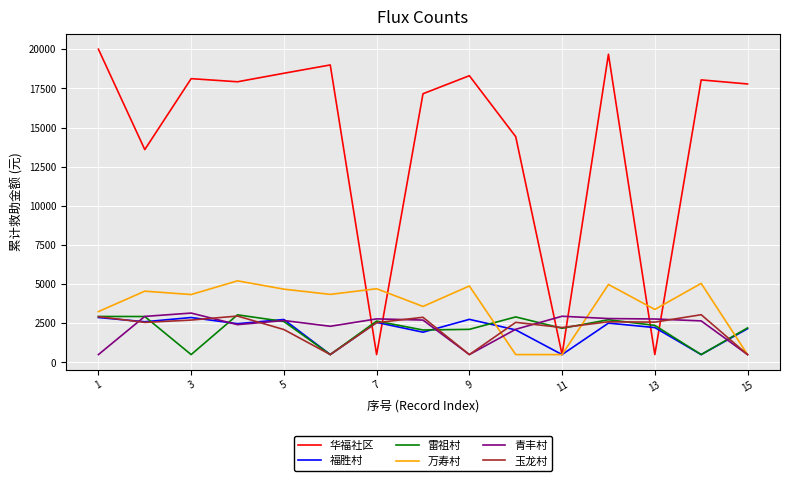

What is the greatest value displayed?

20003